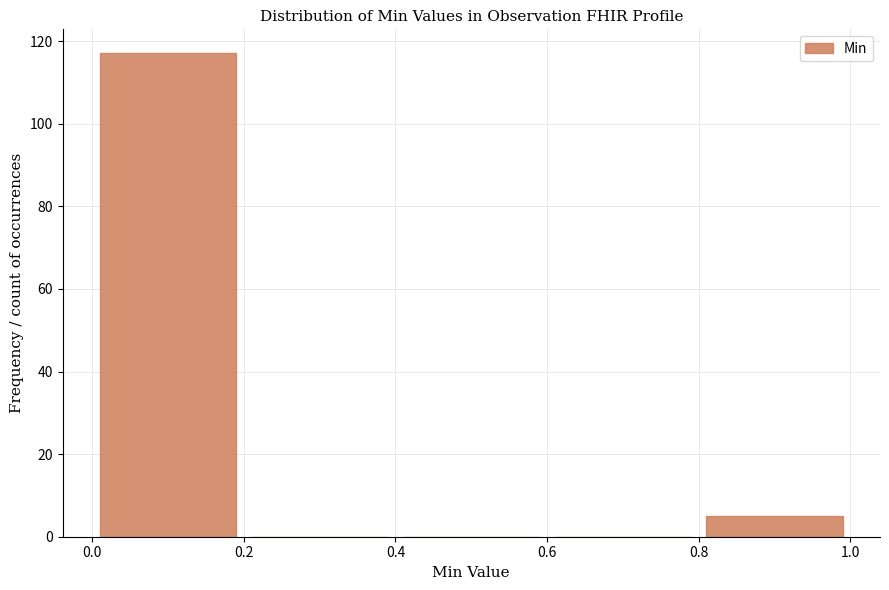

Which range on the x-axis has the tallest bar?

0.0 to 0.2